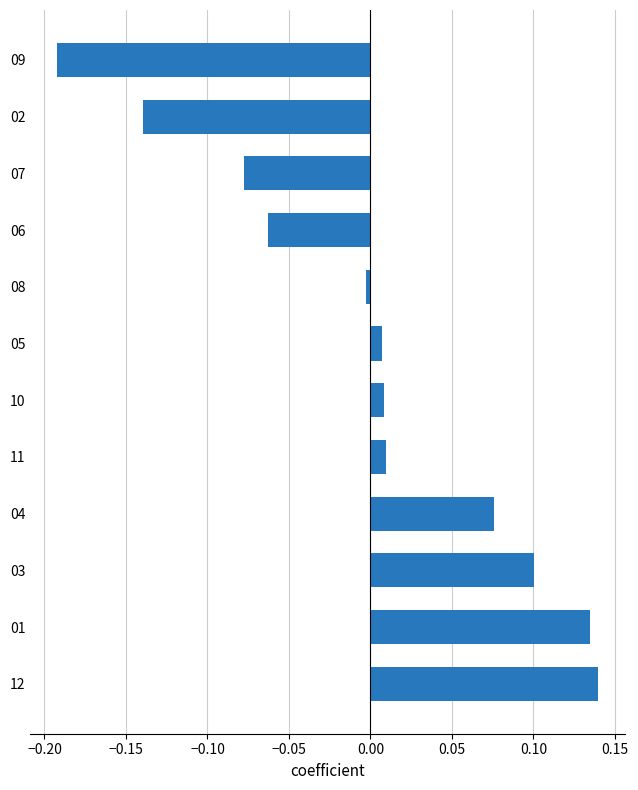

Which label corresponds to the smallest value in the chart?

09